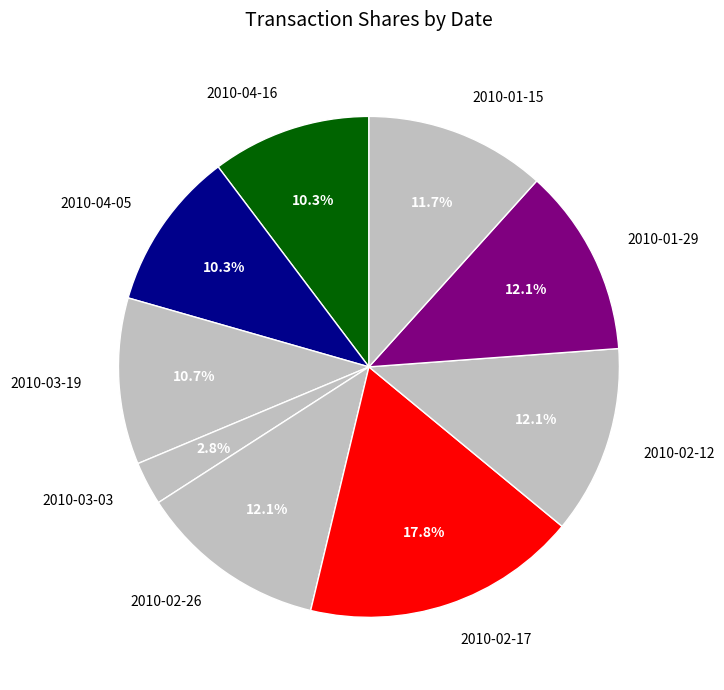

Between 2010-03-03 and 2010-04-16, which is larger?

2010-04-16